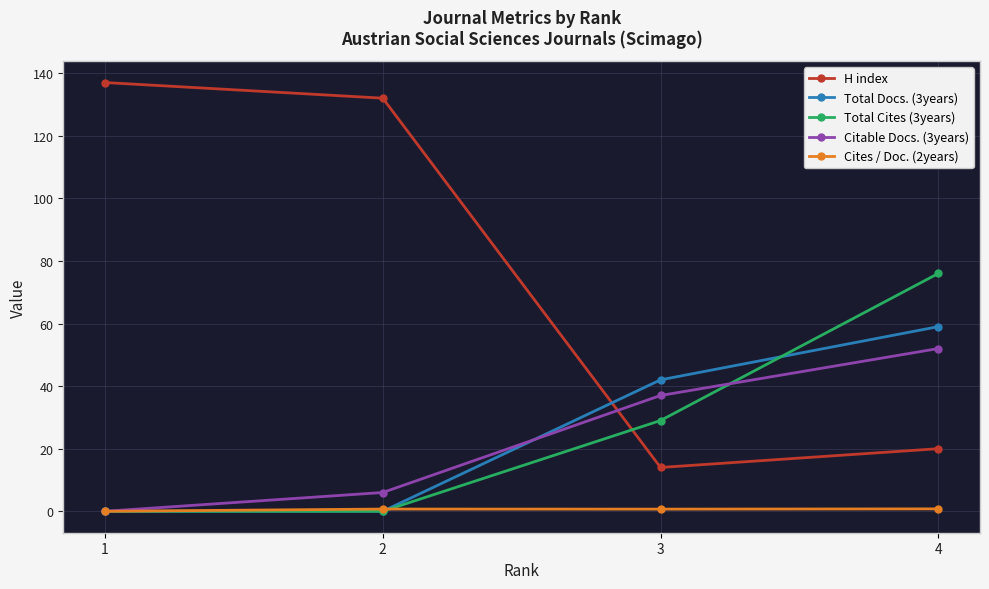

Rank the series by their maximum value, from highest to lowest.

H index, Total Cites (3years), Total Docs. (3years), Citable Docs. (3years), Cites / Doc. (2years)